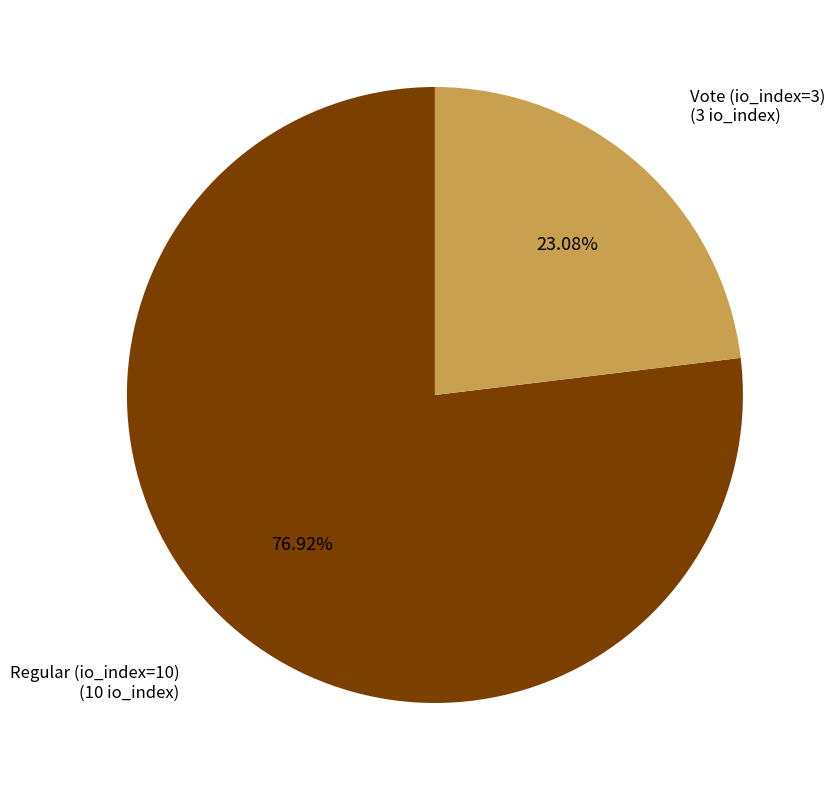

Is it true that Regular (io_index=10) is 65% of the pie?

False